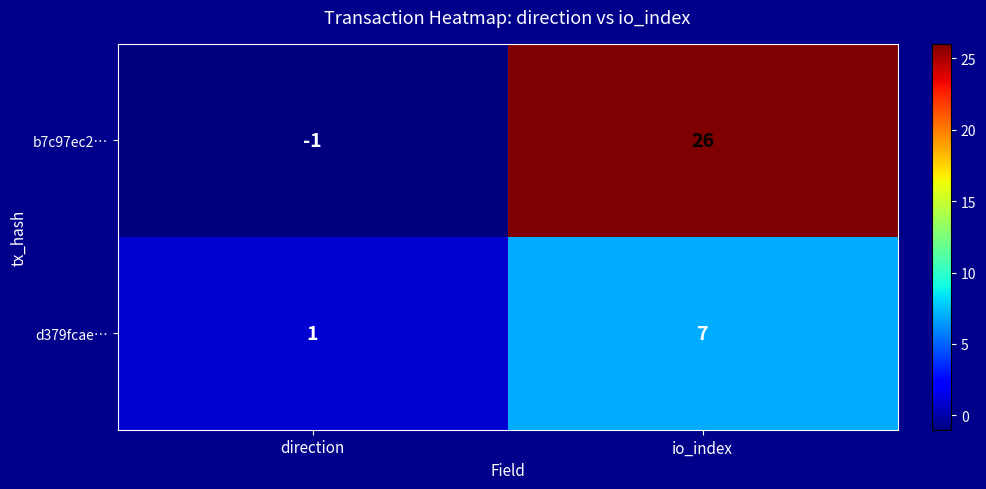

What is the greatest value displayed?

26